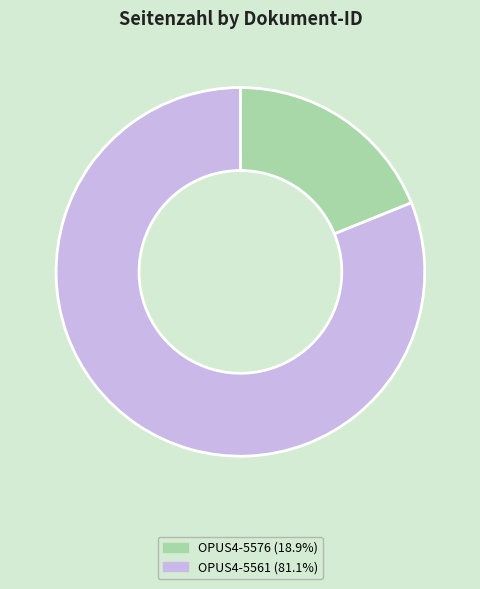

Do OPUS4-5561 and OPUS4-5576 together represent more than half of the pie?

Yes